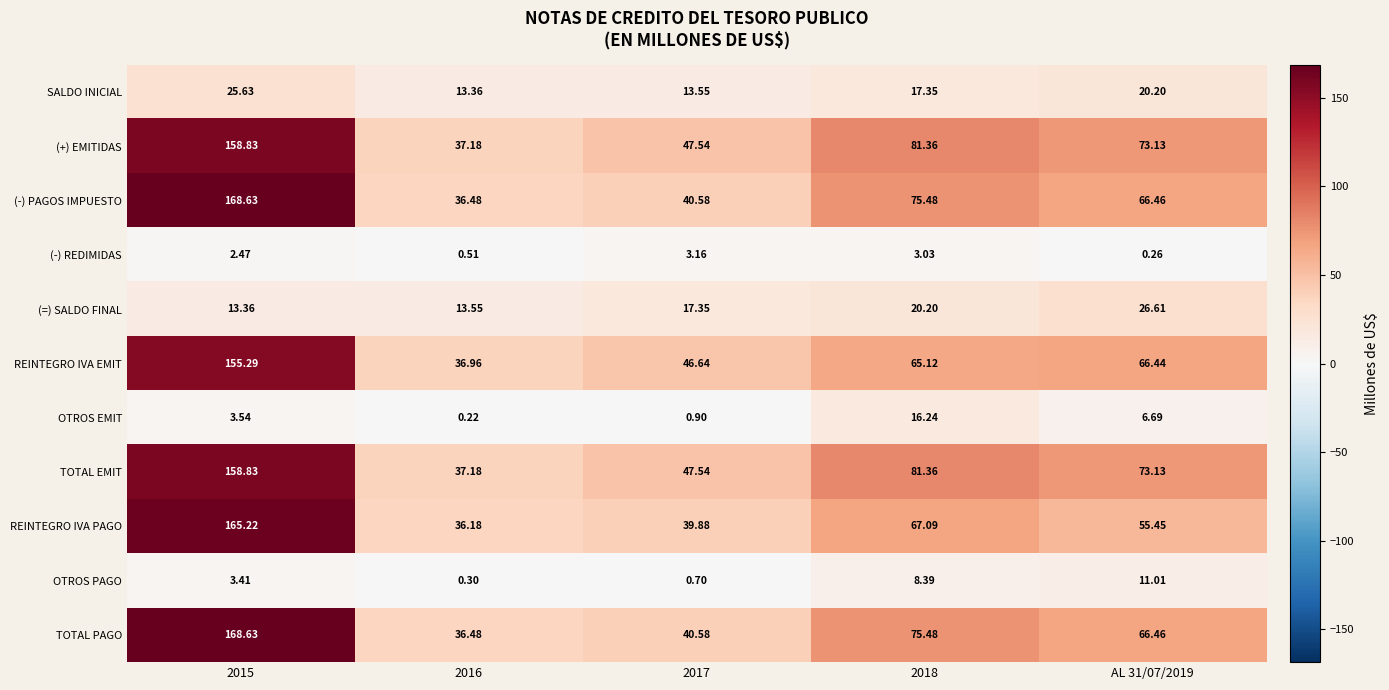

Is the value of OTROS EMIT at 2016 greater than the value of OTROS PAGO at 2017?

No